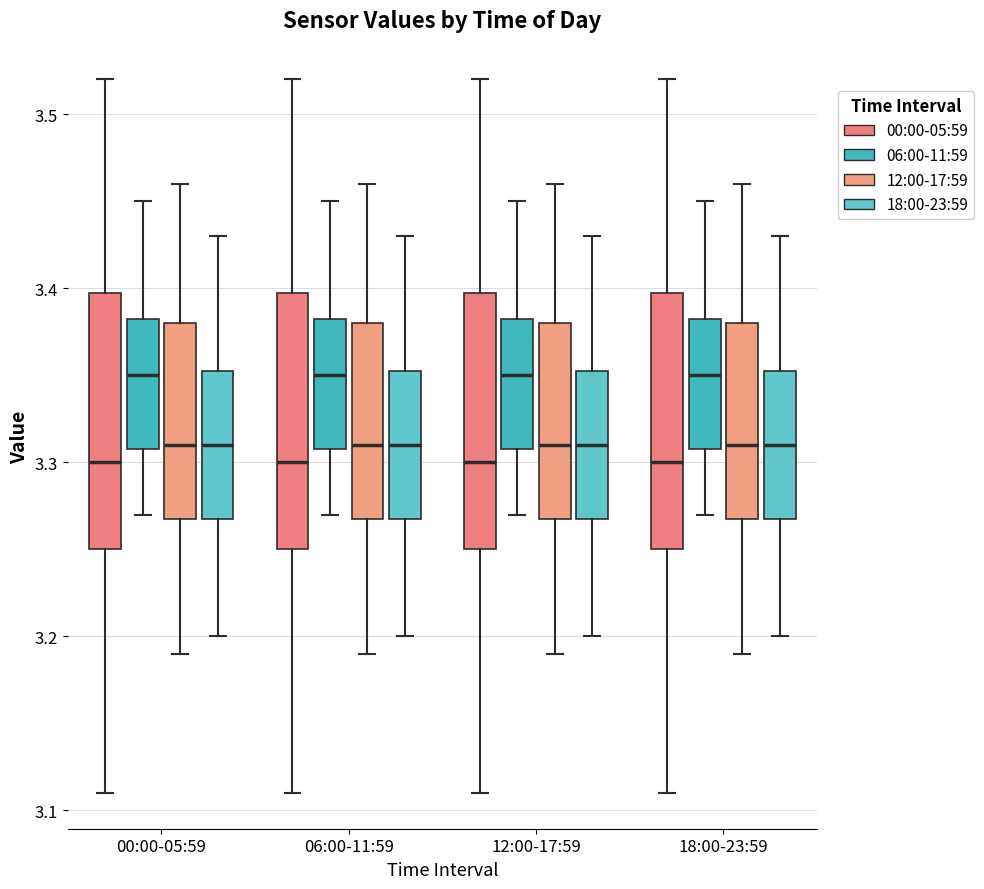

Reading left to right, read every box against the y-axis: the position of its median line, the range the box covers, and the ends of its whiskers. The values are not printed on the chart, so give them approximately, as read against the axis.

00:00-05:59 (00:00-05:59): median 3.30, box 3.25 to 3.40, whiskers 3.11 to 3.52
00:00-05:59 (06:00-11:59): median 3.35, box 3.31 to 3.38, whiskers 3.27 to 3.45
00:00-05:59 (12:00-17:59): median 3.31, box 3.27 to 3.38, whiskers 3.19 to 3.46
00:00-05:59 (18:00-23:59): median 3.31, box 3.27 to 3.35, whiskers 3.20 to 3.43
06:00-11:59 (00:00-05:59): median 3.30, box 3.25 to 3.40, whiskers 3.11 to 3.52
06:00-11:59 (06:00-11:59): median 3.35, box 3.31 to 3.38, whiskers 3.27 to 3.45
06:00-11:59 (12:00-17:59): median 3.31, box 3.27 to 3.38, whiskers 3.19 to 3.46
06:00-11:59 (18:00-23:59): median 3.31, box 3.27 to 3.35, whiskers 3.20 to 3.43
12:00-17:59 (00:00-05:59): median 3.30, box 3.25 to 3.40, whiskers 3.11 to 3.52
12:00-17:59 (06:00-11:59): median 3.35, box 3.31 to 3.38, whiskers 3.27 to 3.45
12:00-17:59 (12:00-17:59): median 3.31, box 3.27 to 3.38, whiskers 3.19 to 3.46
12:00-17:59 (18:00-23:59): median 3.31, box 3.27 to 3.35, whiskers 3.20 to 3.43
18:00-23:59 (00:00-05:59): median 3.30, box 3.25 to 3.40, whiskers 3.11 to 3.52
18:00-23:59 (06:00-11:59): median 3.35, box 3.31 to 3.38, whiskers 3.27 to 3.45
18:00-23:59 (12:00-17:59): median 3.31, box 3.27 to 3.38, whiskers 3.19 to 3.46
18:00-23:59 (18:00-23:59): median 3.31, box 3.27 to 3.35, whiskers 3.20 to 3.43